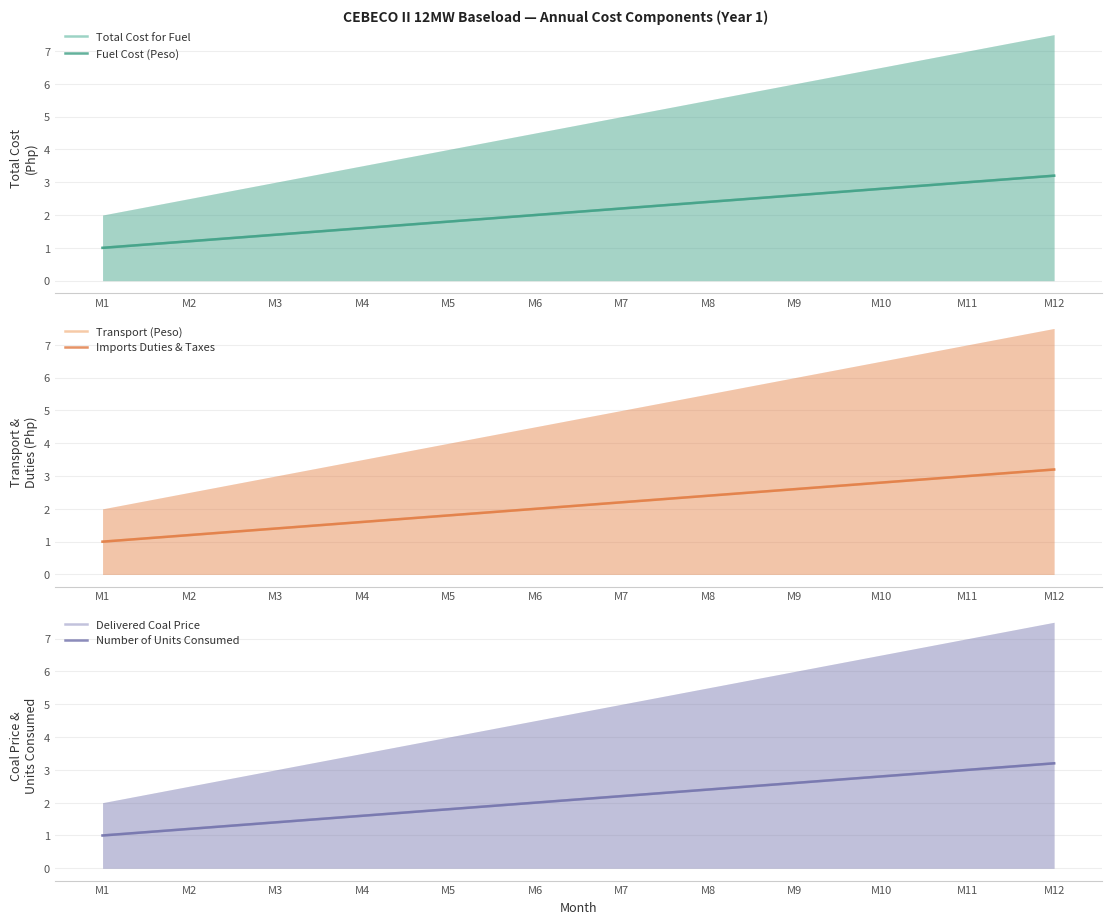

Which label corresponds to the smallest value in the chart?

M1